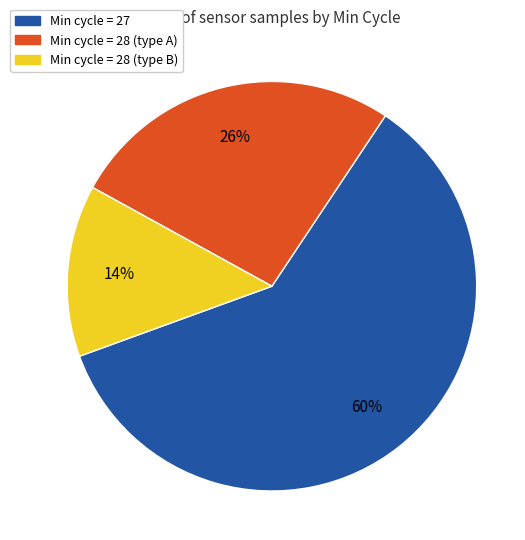

Does any single category account for the majority?

Yes